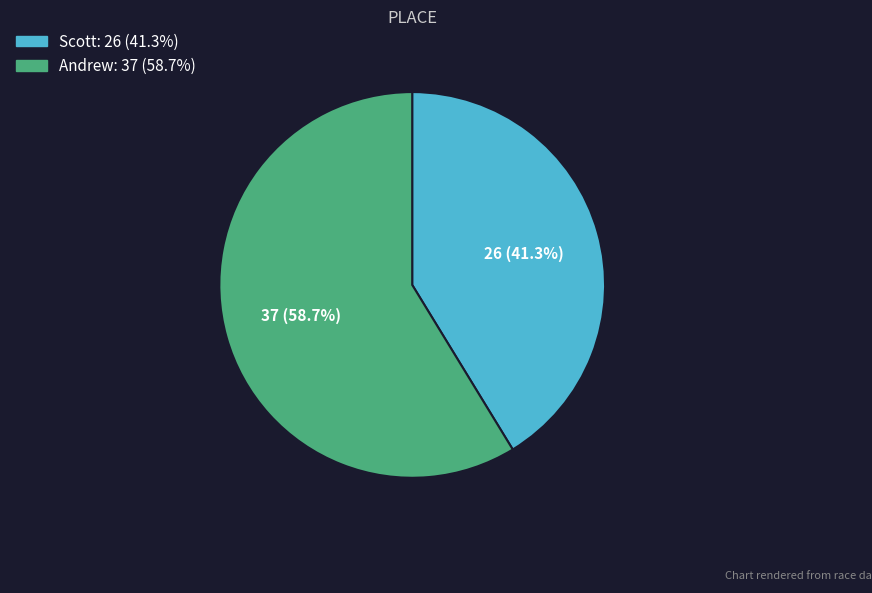

Which category has the smallest portion of the pie?

Scott